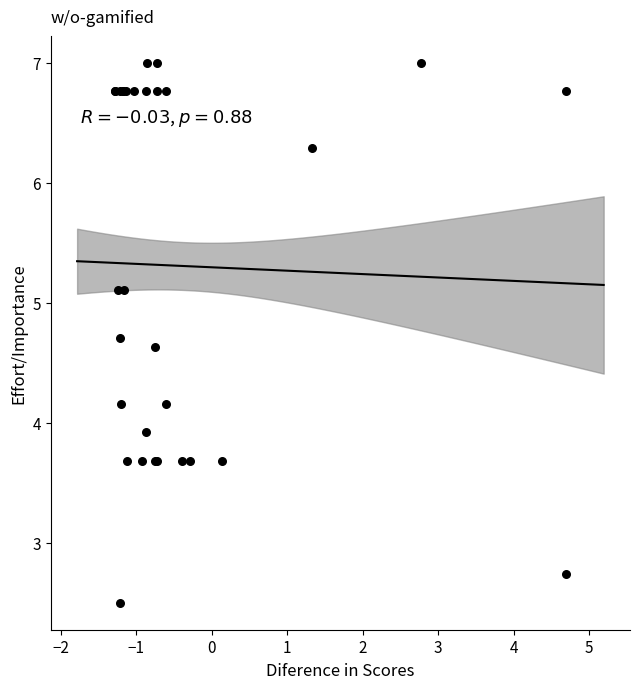

What Y value in the scatter plot is closest to 4?

3.9